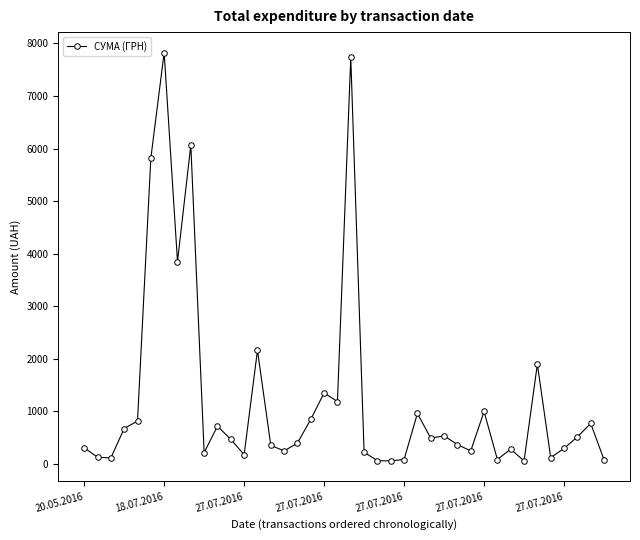

What is the greatest value displayed?

7828.0